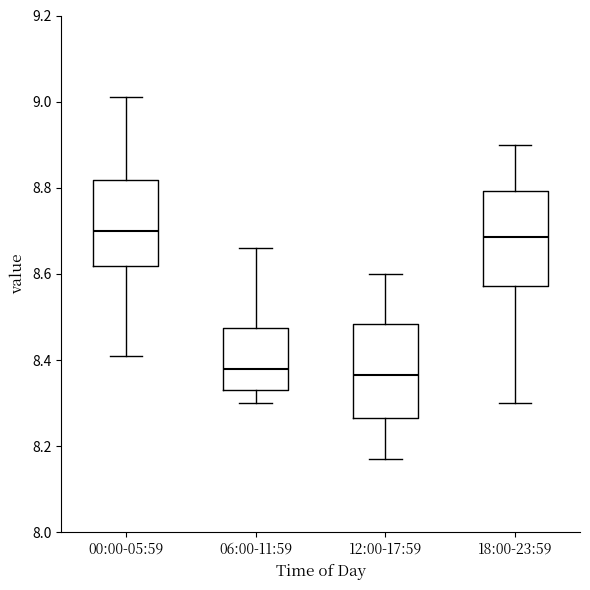

Where does the lower whisker of the box for 18:00-23:59 end on the y-axis? The values are not printed on the chart, so give them approximately, as read against the axis.

8.30